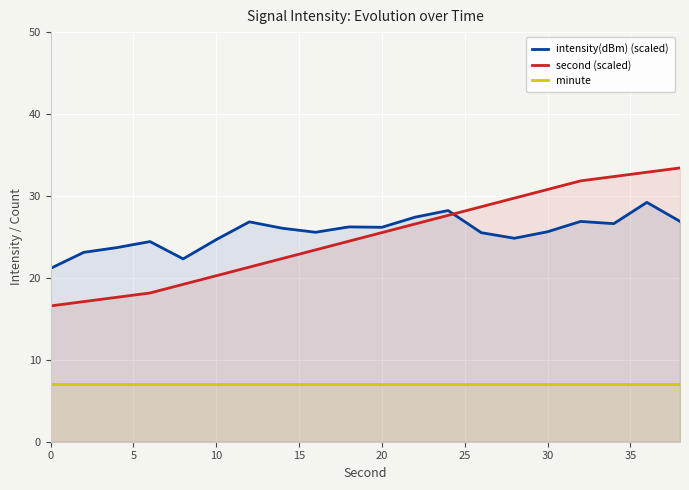

How many interior local peaks does the intensity(dBm) (scaled) series have?

6